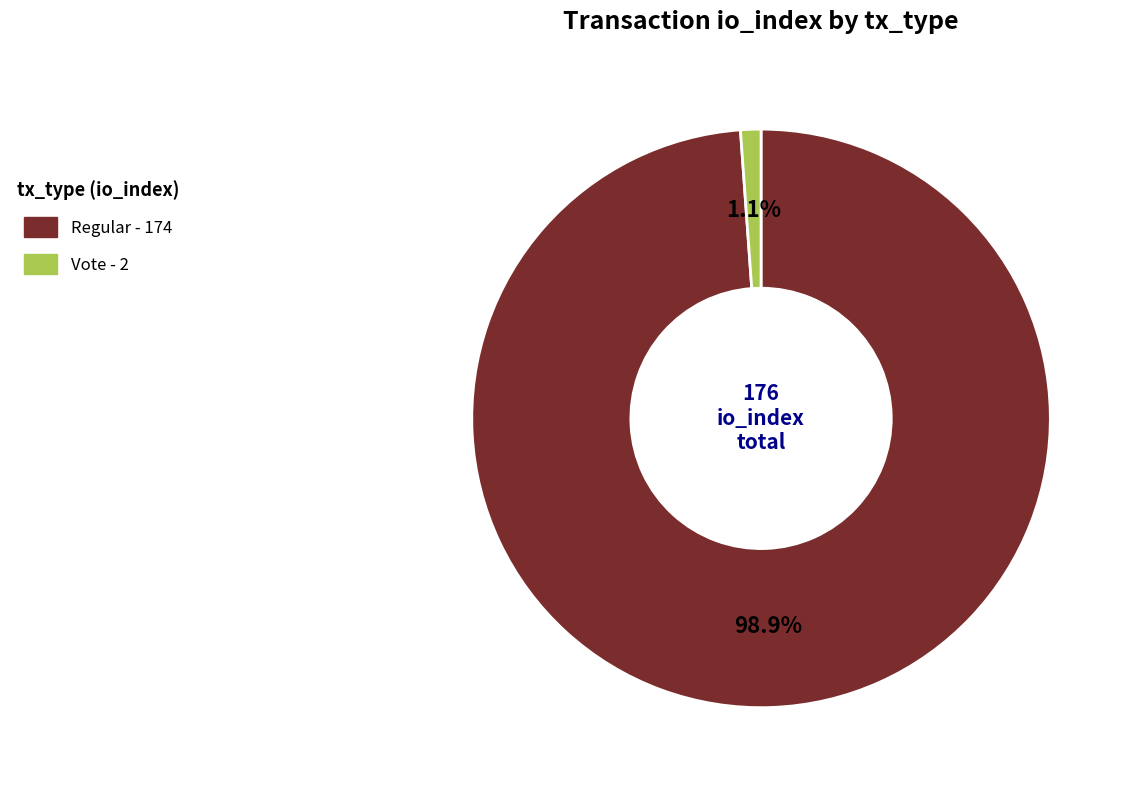

Count the number of slices in the pie.

2